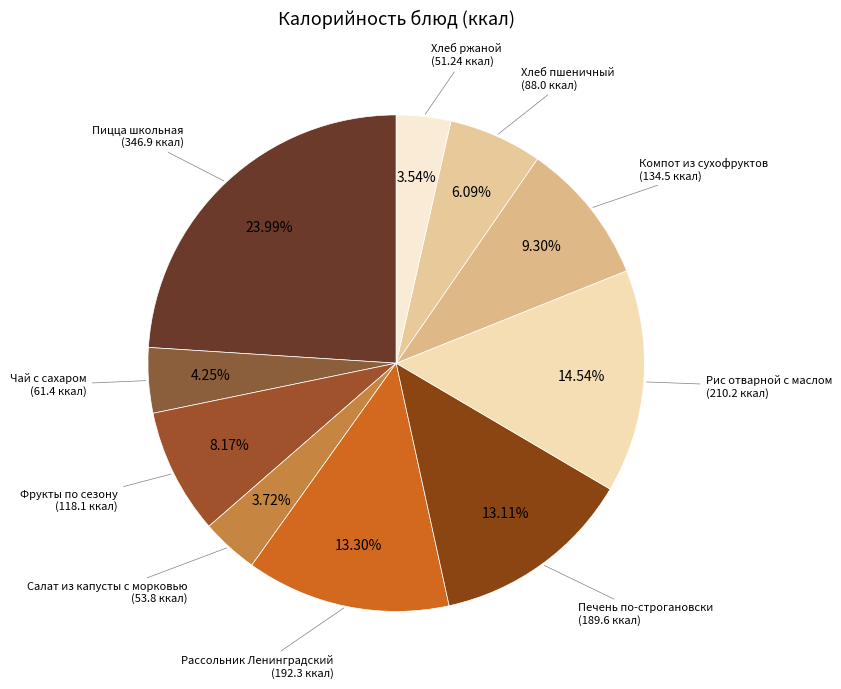

Which category has the biggest portion of the pie?

Пицца школьная